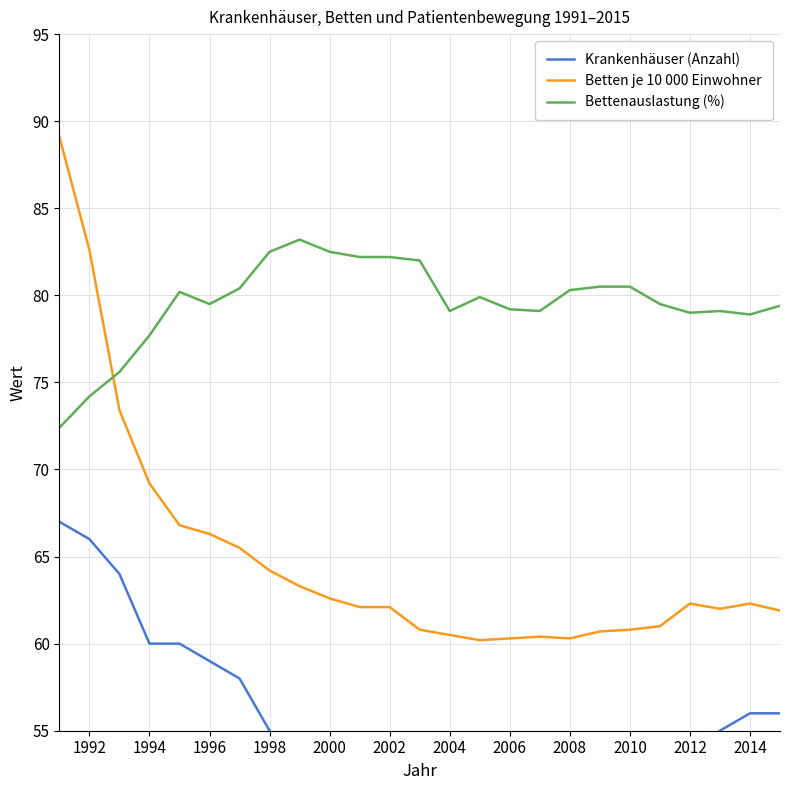

Count the number of data series in this chart.

3